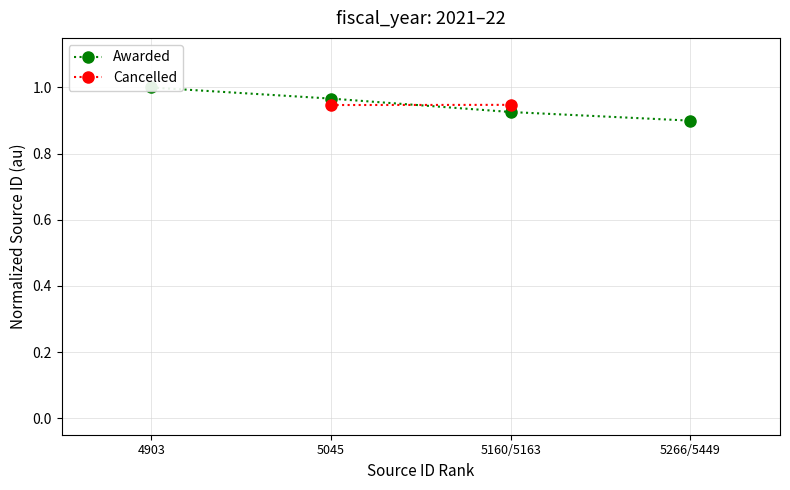

What is the average value?

0.9